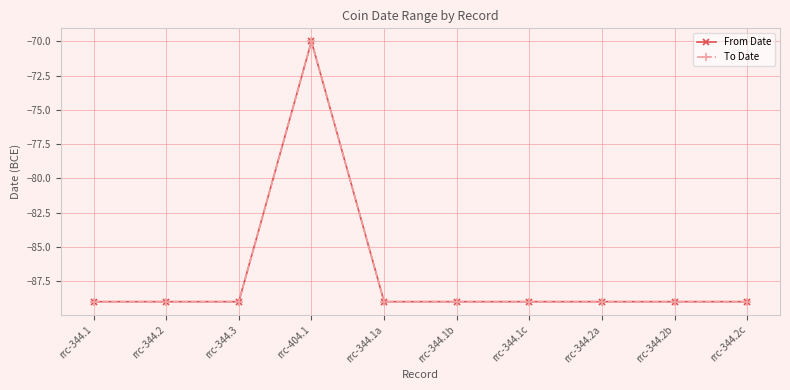

Is this an area chart (filled region under the line)?

No